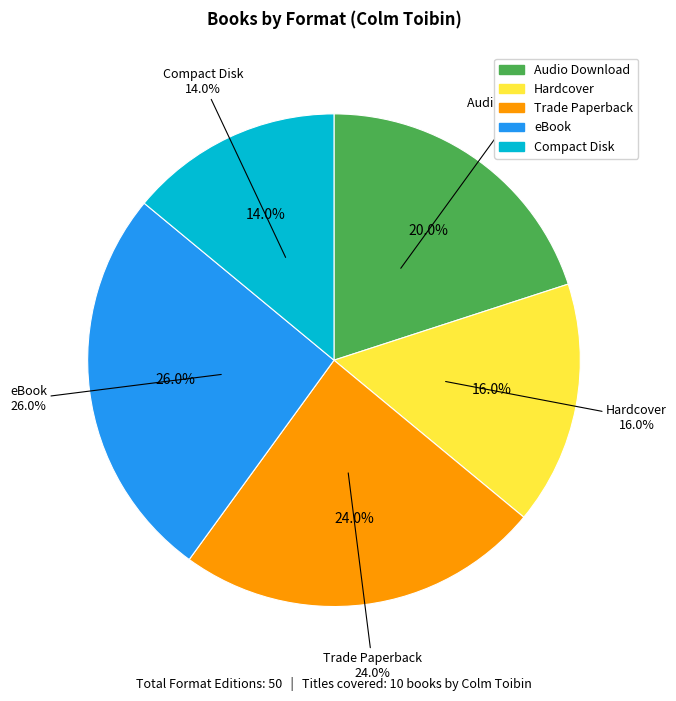

What percentage is the Hardcover slice, to the nearest percent?

16%